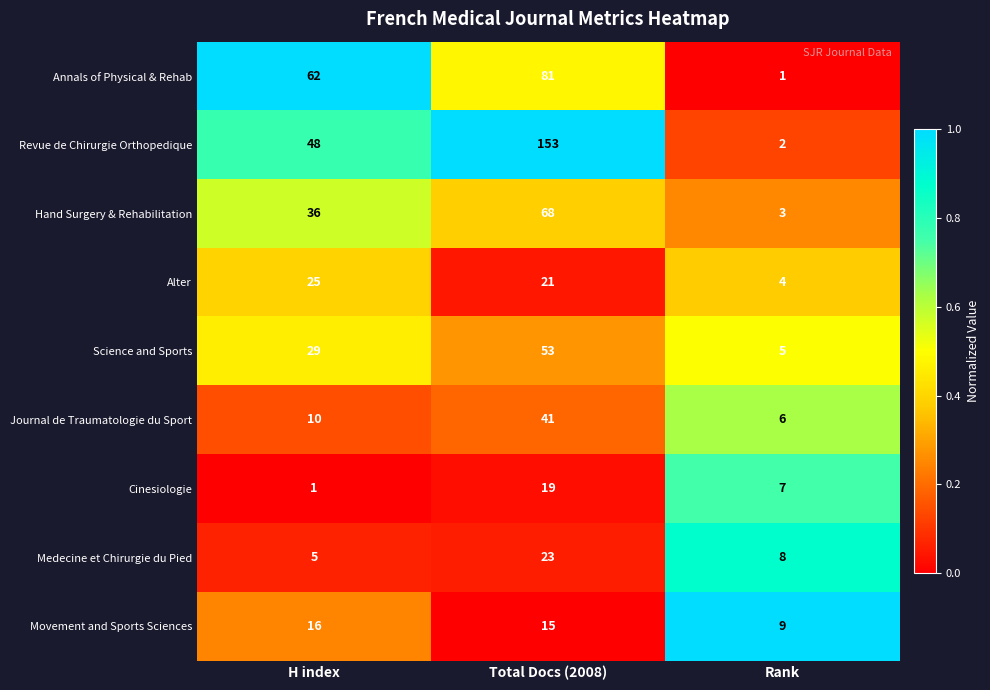

At which category is the sum across all series the highest?

Total Docs (2008)